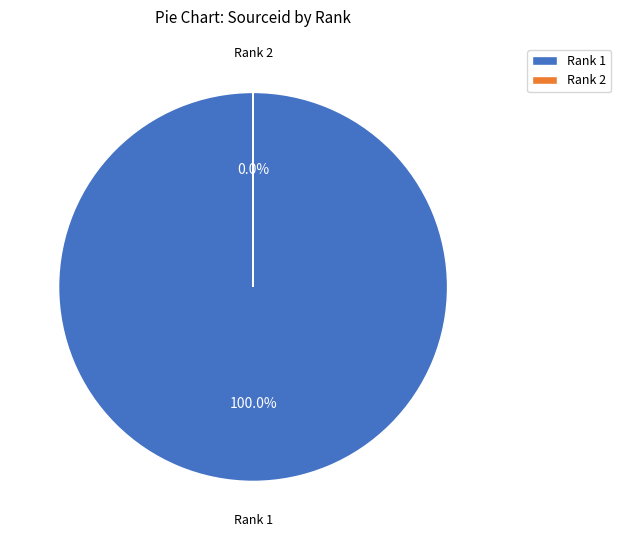

Is Rank 2 the majority of the pie?

No